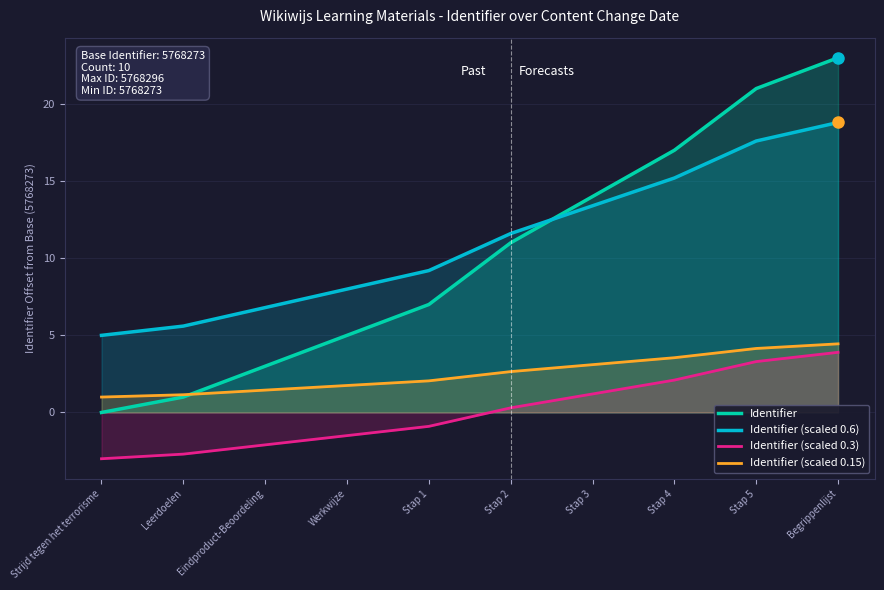

Between Strijd tegen het terrorisme and Stap 4, which series saw the biggest shift?

Identifier